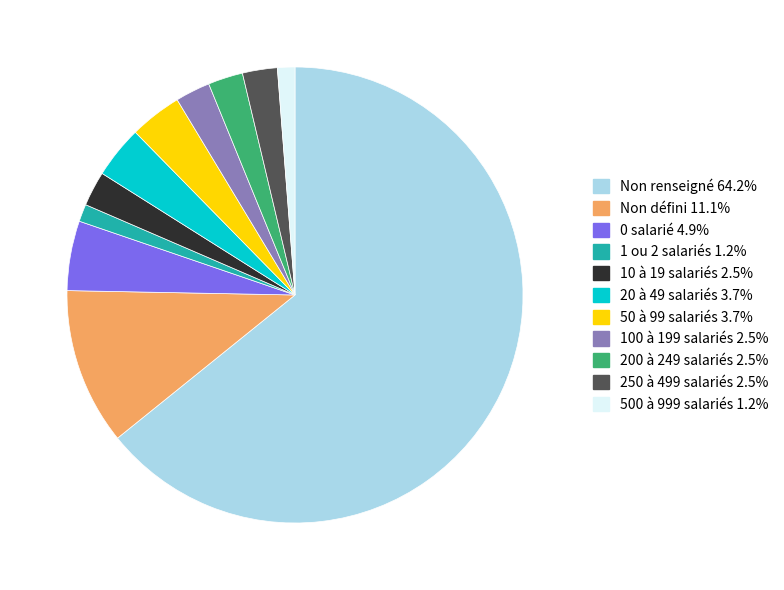

Is there any slice that represents more than half of the pie?

Yes